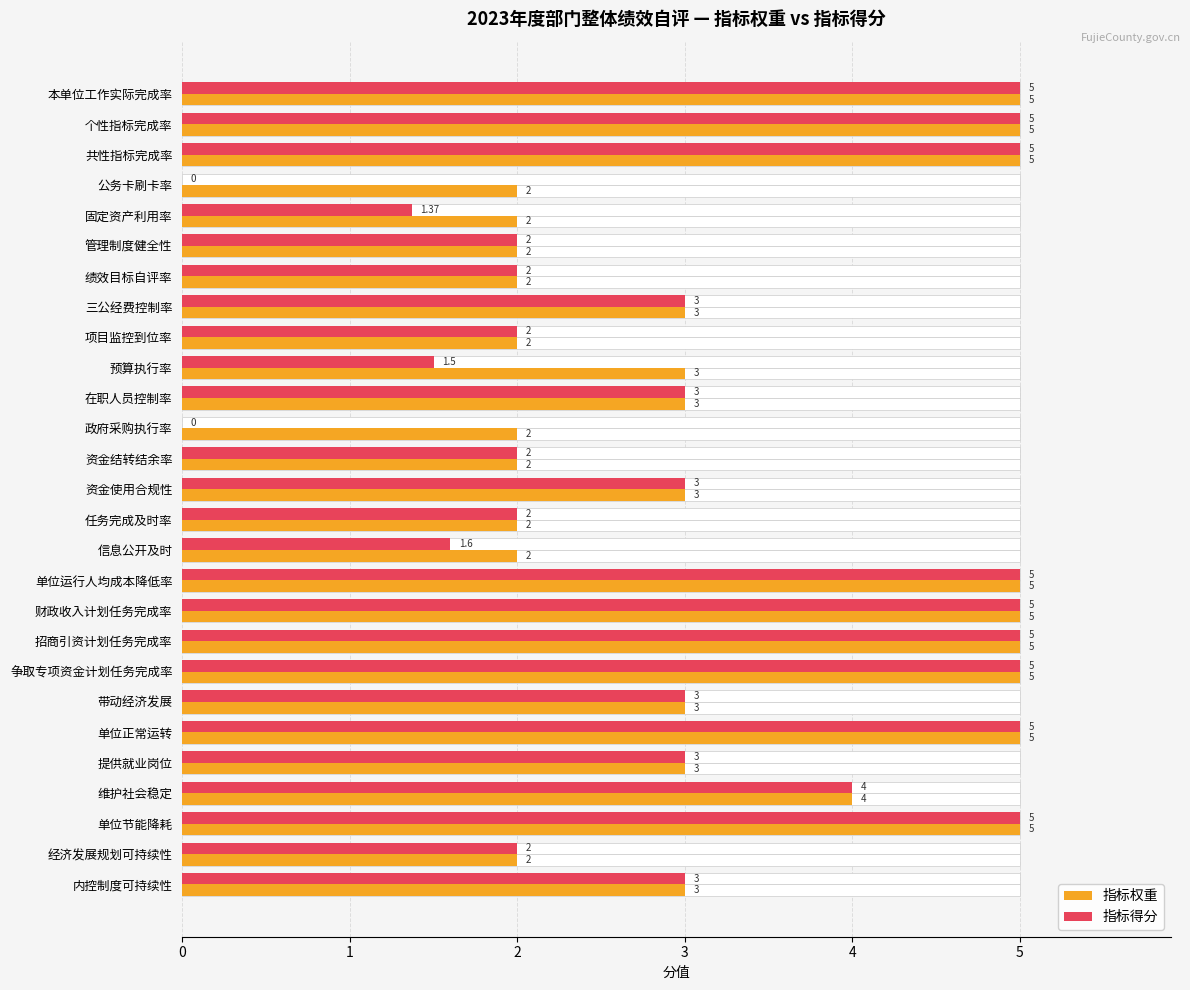

What is the total value across all series at 预算执行率?

4.5